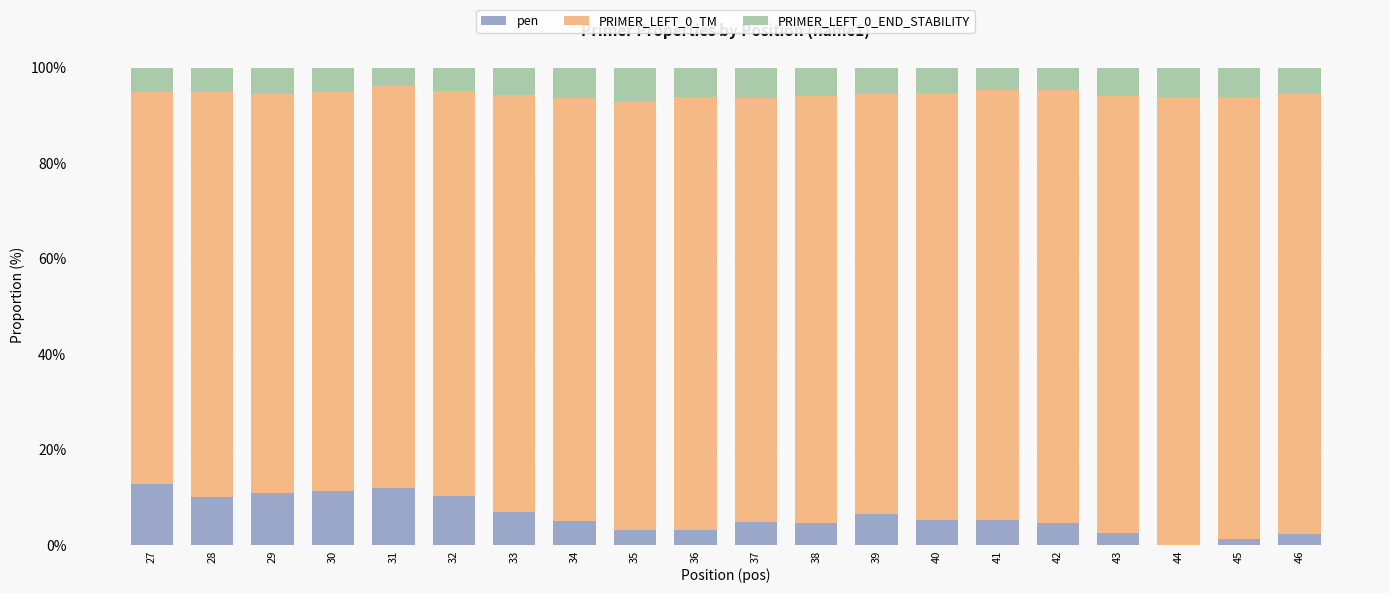

Are the bars grouped side by side (vs. stacked)?

No